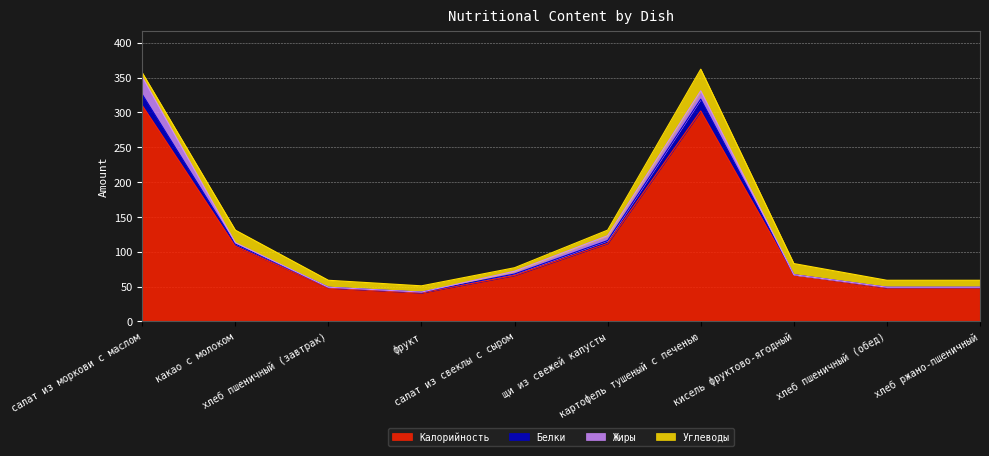

What is the lowest value of the Калорийность series?

41